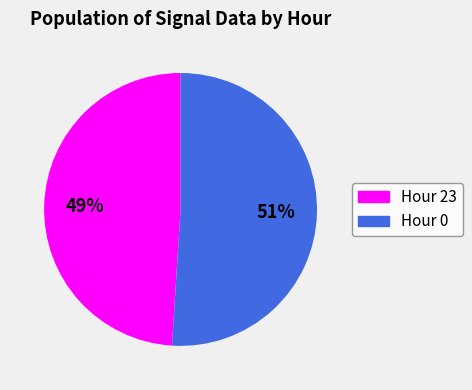

Which has a higher value, Hour 0 or Hour 23?

Hour 0